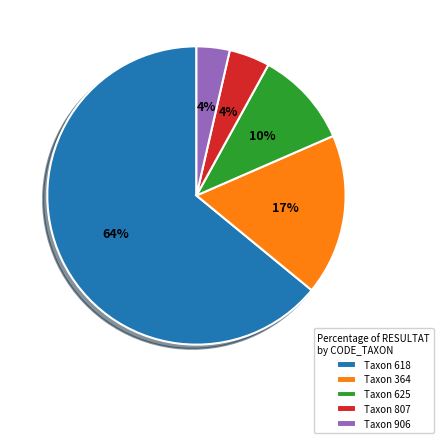

To the nearest percent, what is the average slice percentage?

20%